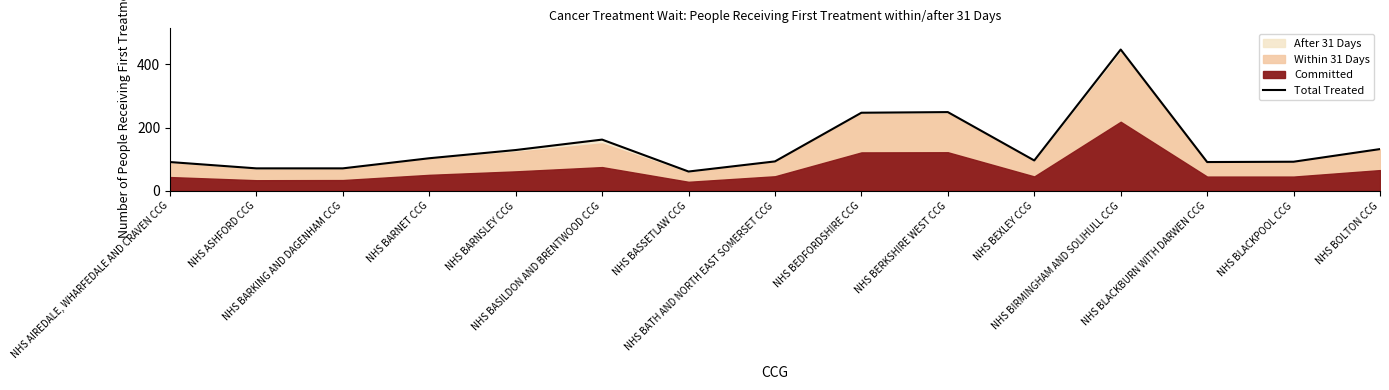

What is the maximum value shown in the chart?

447